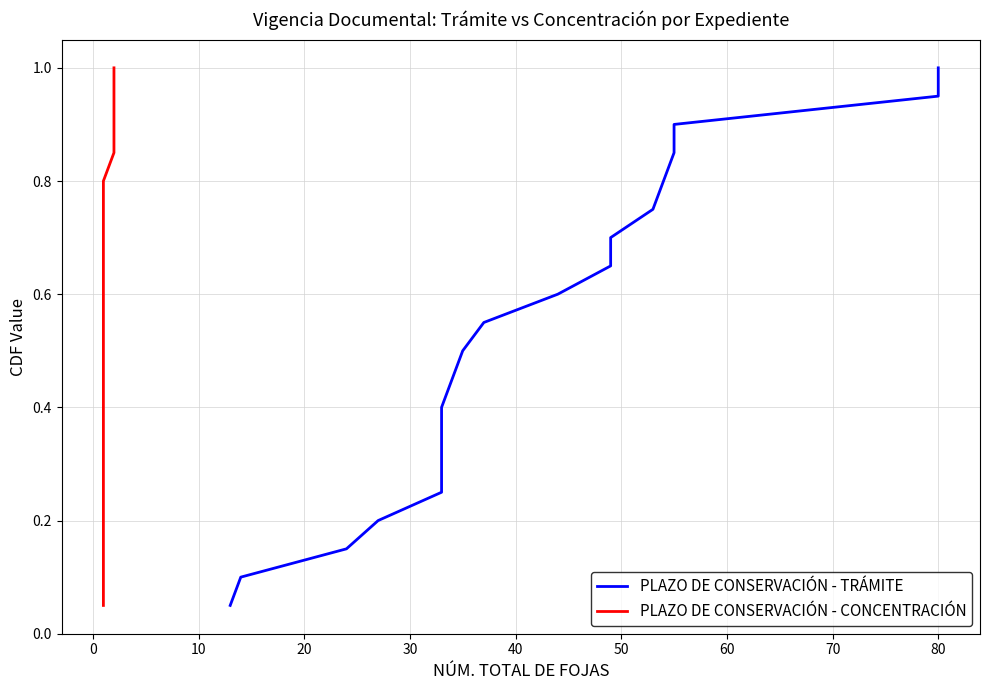

Reading right to left, what are all the values shown in this chart?

PLAZO DE CONSERVACIÓN - TRÁMITE: 1.0	0.9	0.9	0.8	0.8	0.8	0.7	0.7	0.6	0.6	0.5	0.5	0.4	0.3	0.3	0.2	0.2	0.1	0.1	0.1
PLAZO DE CONSERVACIÓN - CONCENTRACIÓN: 1.0	0.9	0.9	0.8	0.8	0.8	0.7	0.7	0.6	0.6	0.5	0.5	0.4	0.3	0.3	0.2	0.2	0.1	0.1	0.1